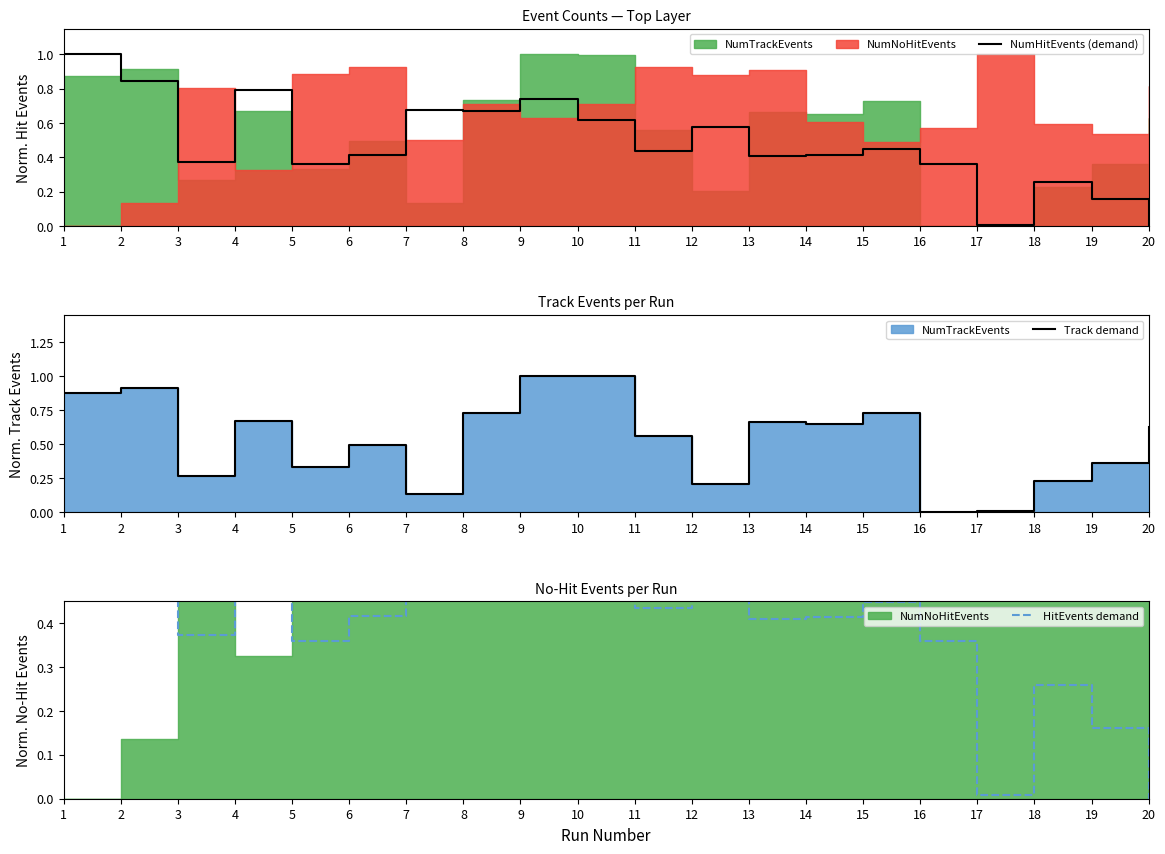

True or false: HitEvents demand and NumHitEvents (demand) intersect in this chart.

False